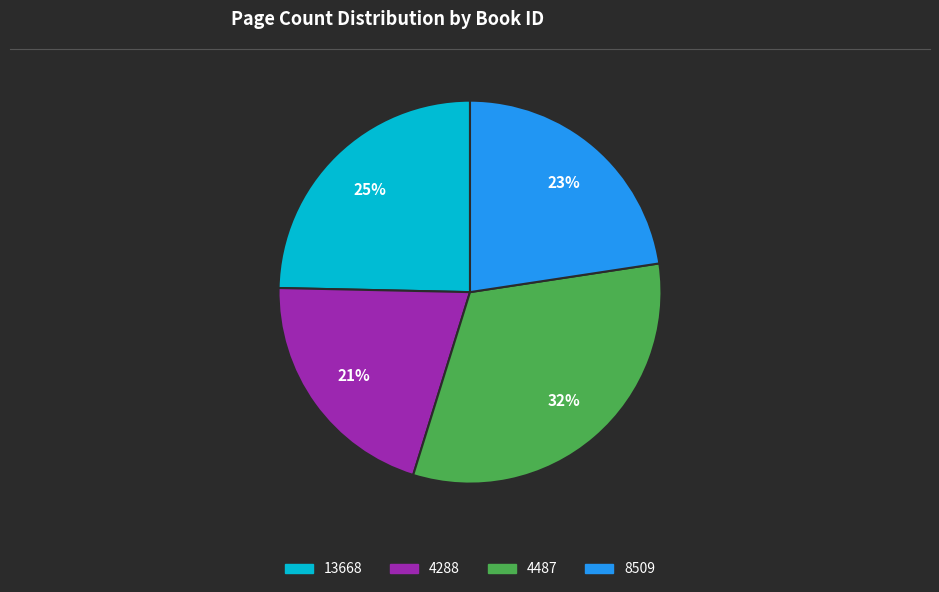

Is it true that 13668 is 25% of the pie?

True